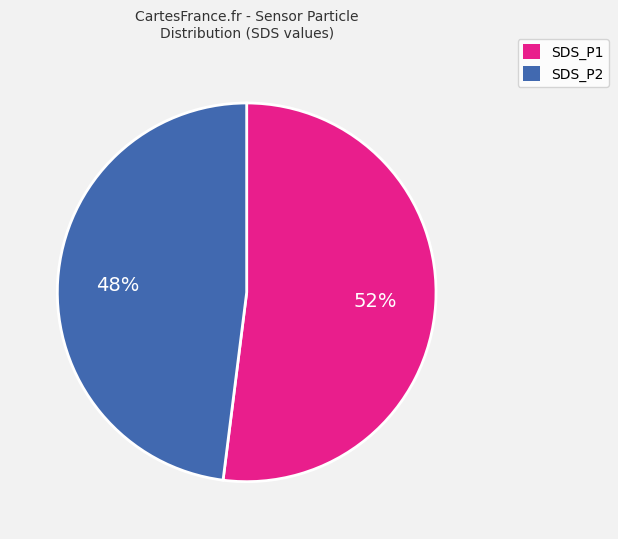

What is the ratio of the value at SDS_P1 to the value at SDS_P2?

1.1